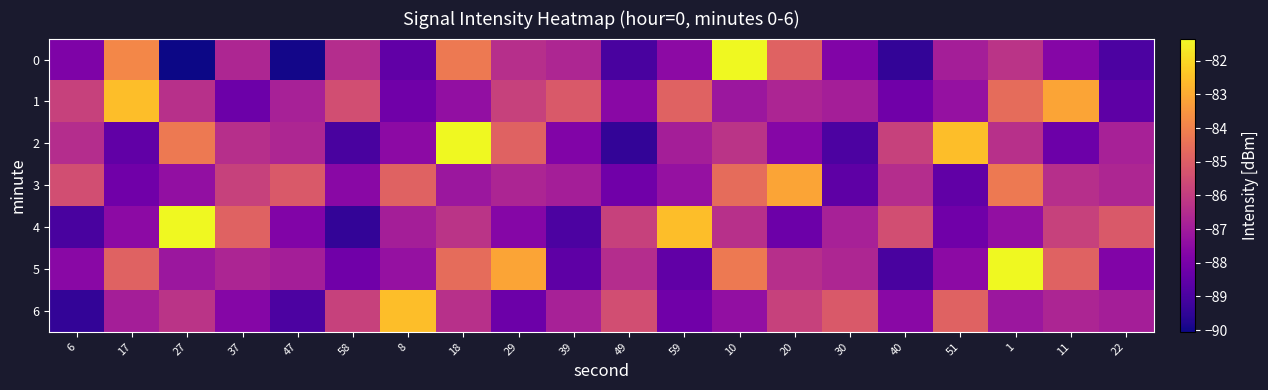

At which category is the sum across all series the highest?

18